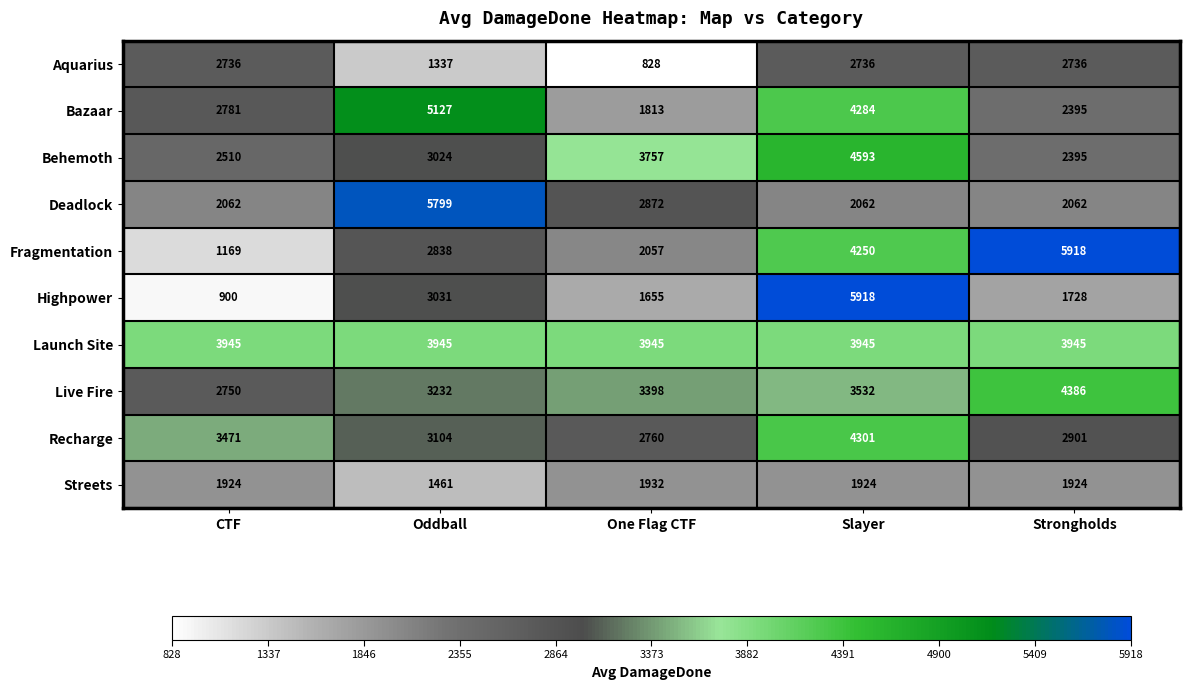

What is the difference between the maximum and minimum values in the Live Fire series?

1636